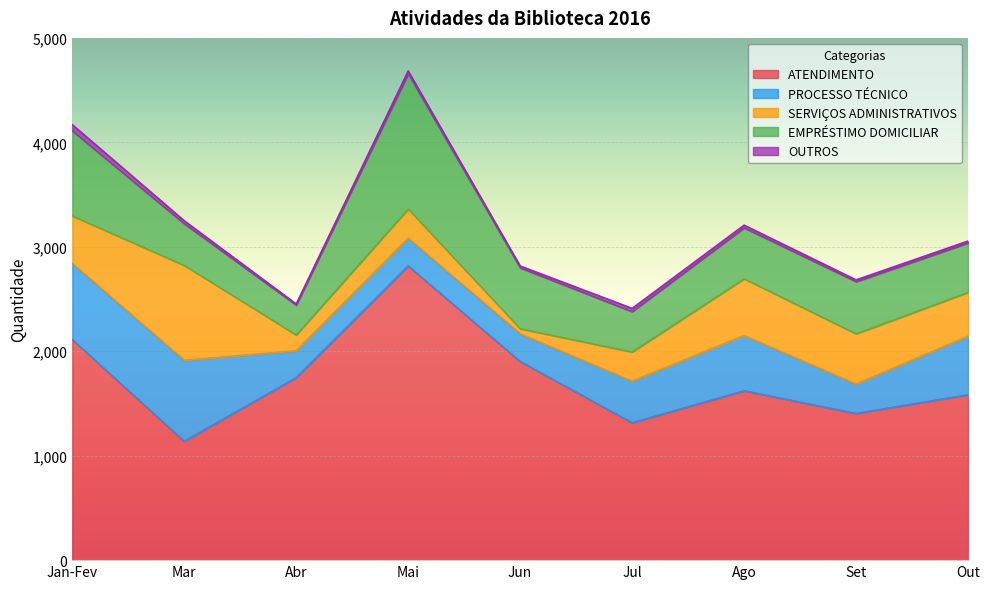

Count the number of categories in the chart.

9